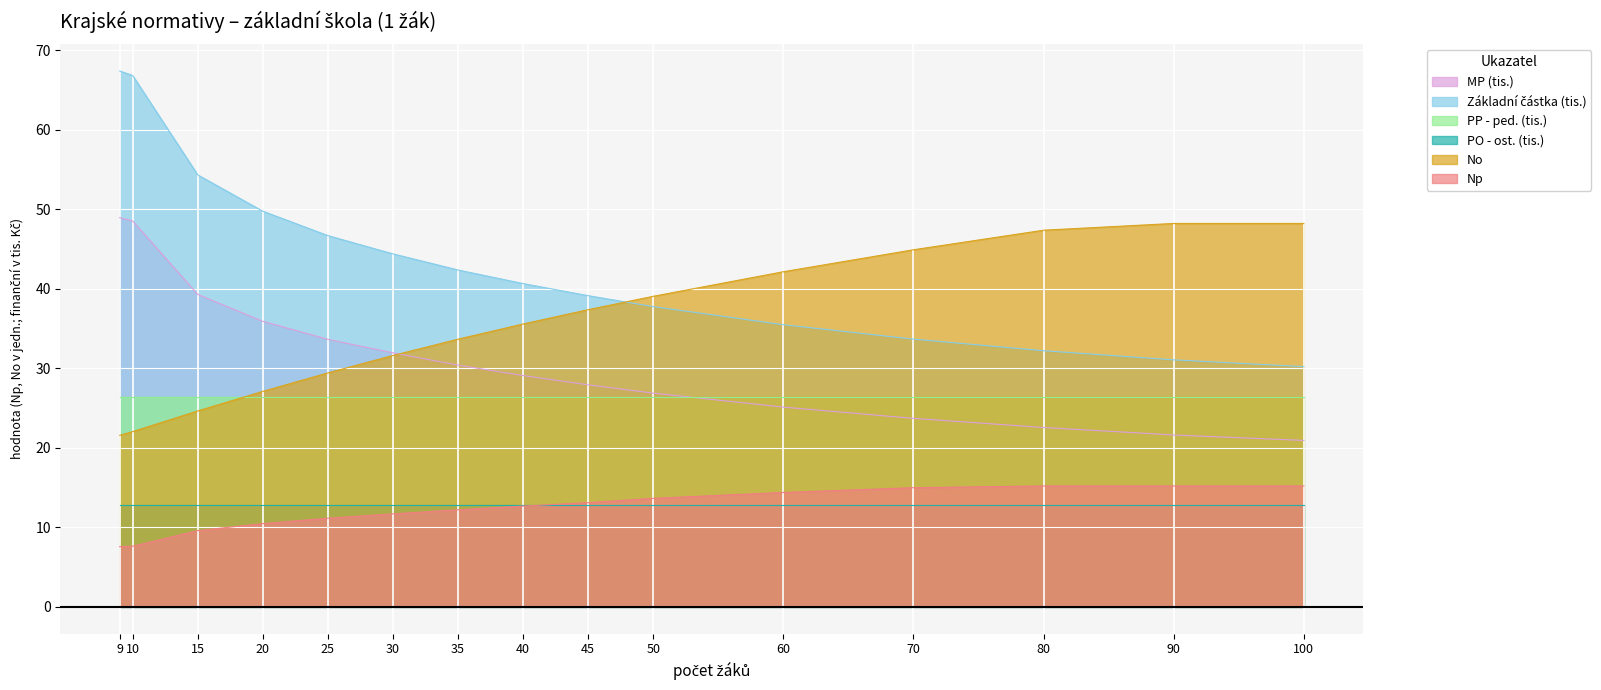

Rank the categories by No value from highest to lowest.

90, 100, 80, 70, 60, 50, 45, 40, 35, 30, 25, 20, 15, 10, 9